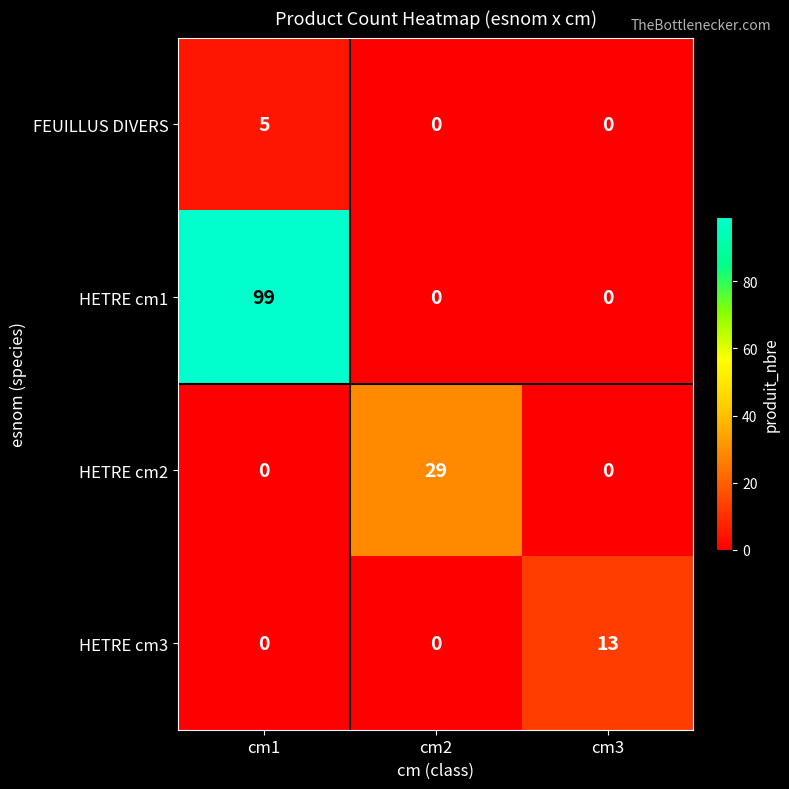

At how many categories does at least one series exceed 9?

3